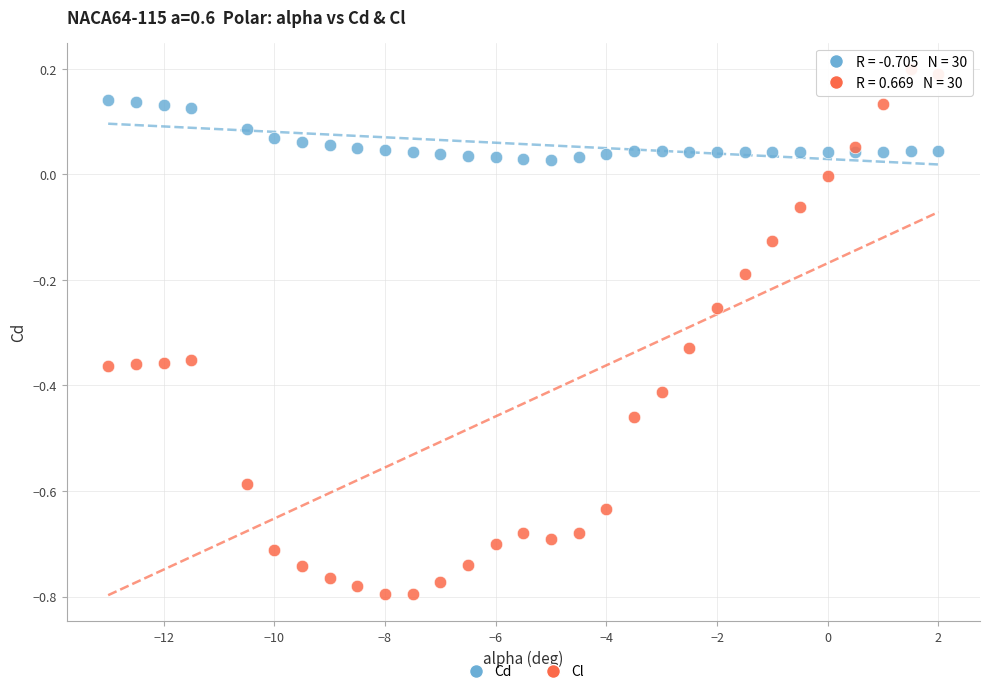

Which series has the largest Y range (max minus min)?

Cl